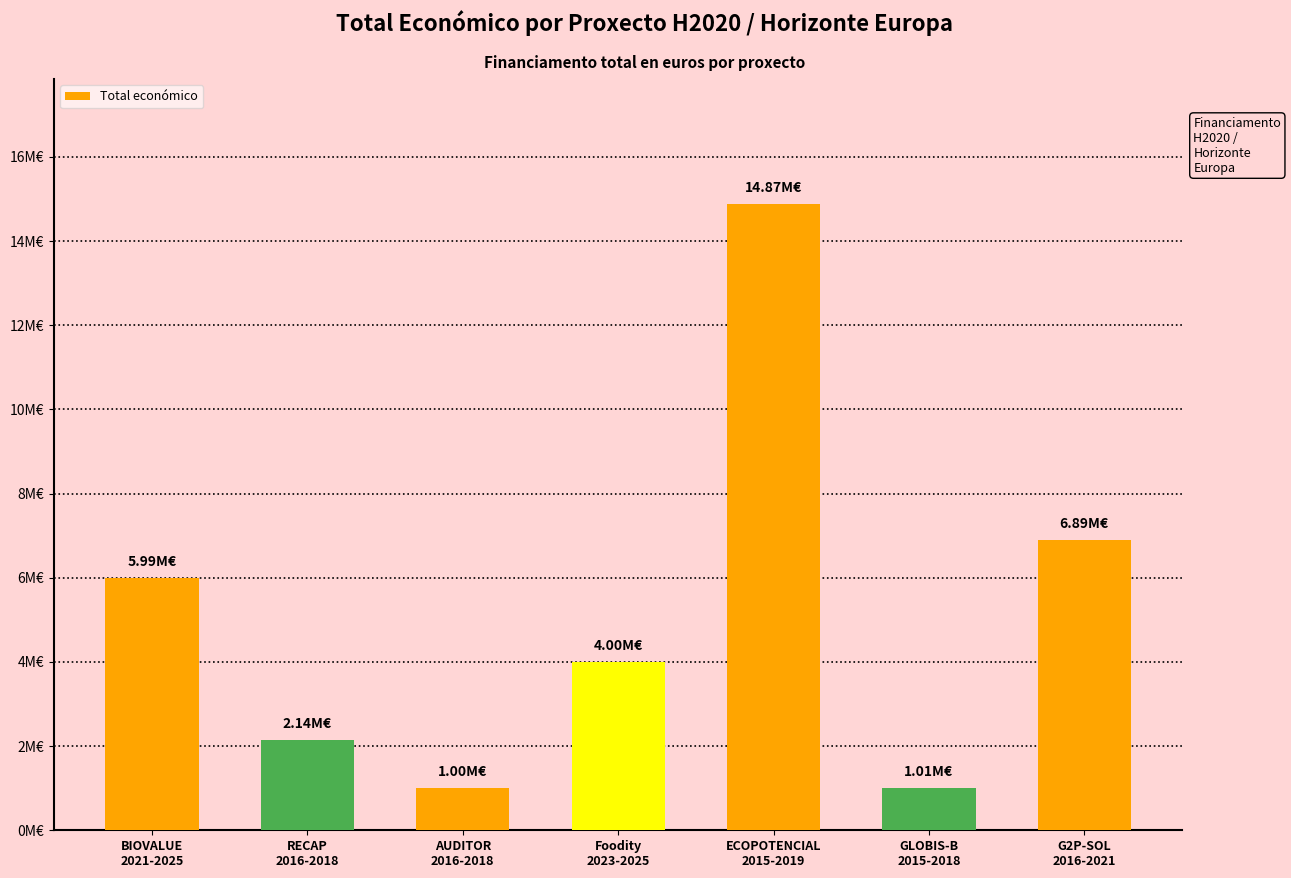

Reading left to right, what are all the values shown in this chart?

5993562	2142381	996373	3999937	14874340	1005875	6891265